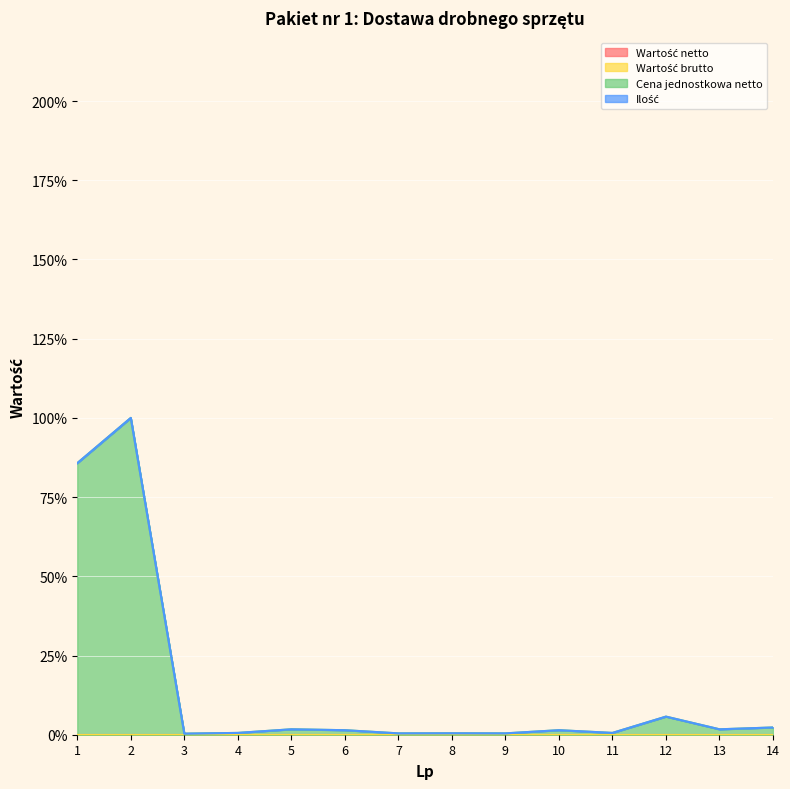

Rank the categories by Cena jednostkowa netto value from highest to lowest.

2, 1, 12, 14, 5, 13, 6, 10, 4, 11, 8, 7, 9, 3